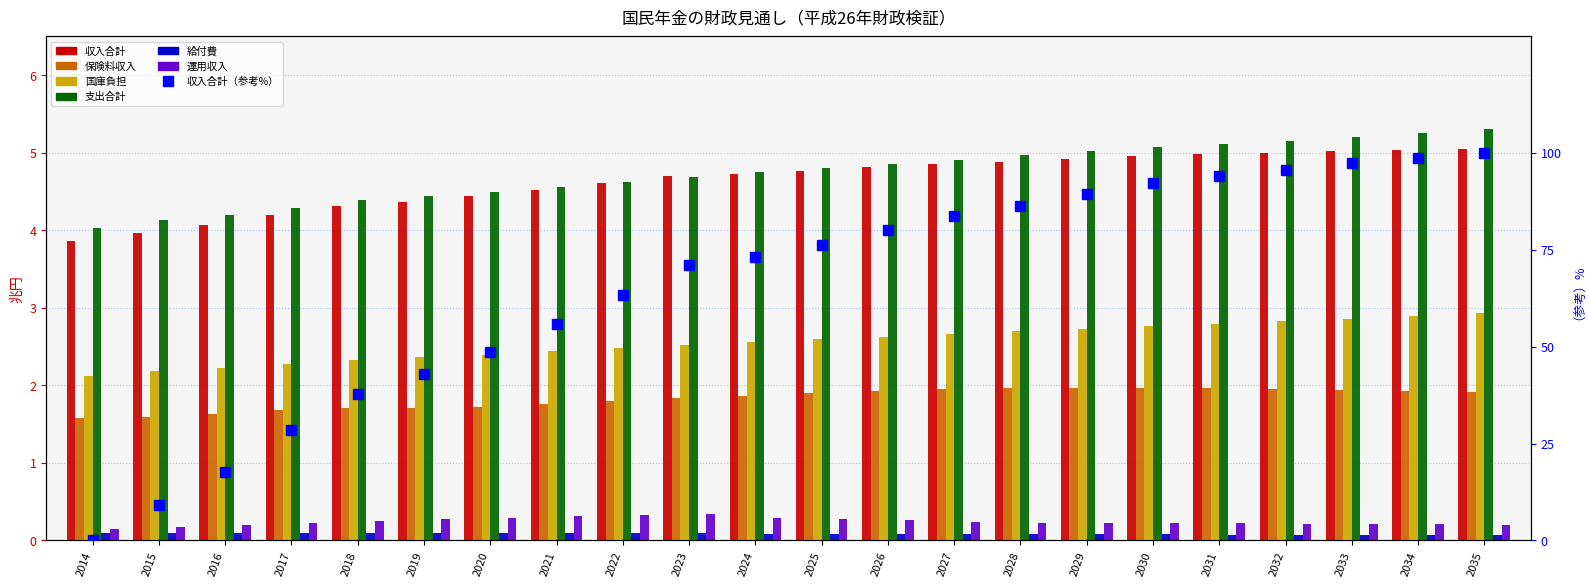

The value of 収入合計 at 2035 is 5.1. True or false?

True